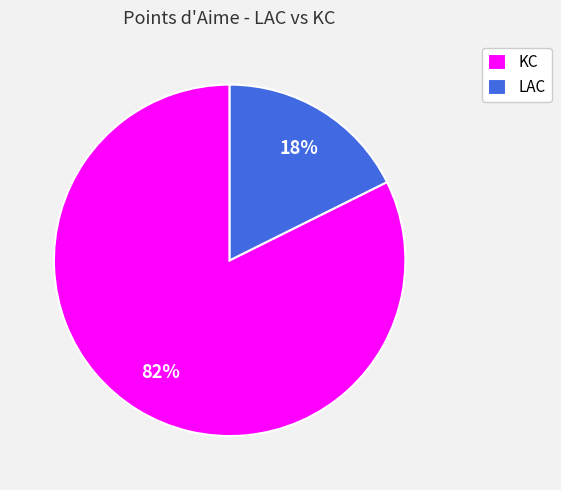

What percentage is the LAC slice, to the nearest percent?

18%